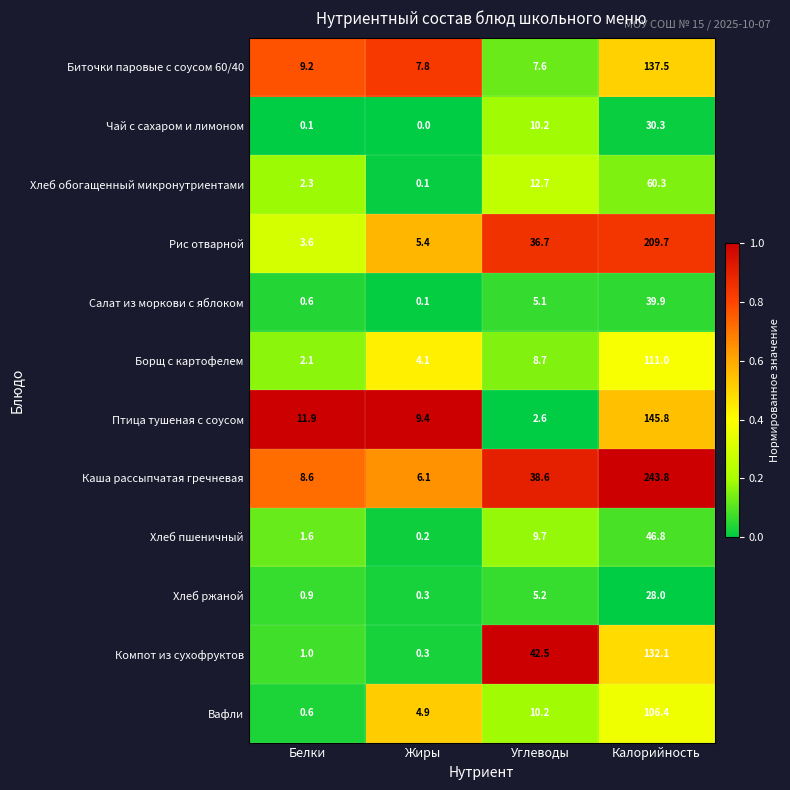

Which series changed the most between Белки and Калорийность?

Каша рассыпчатая гречневая